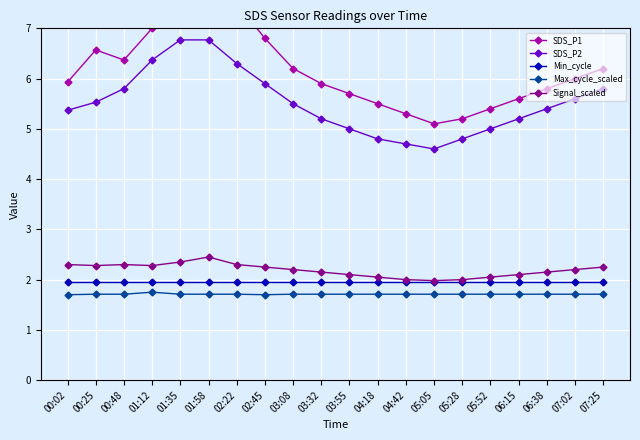

True or false: Min_cycle has more than 0 points higher than both neighbors.

False